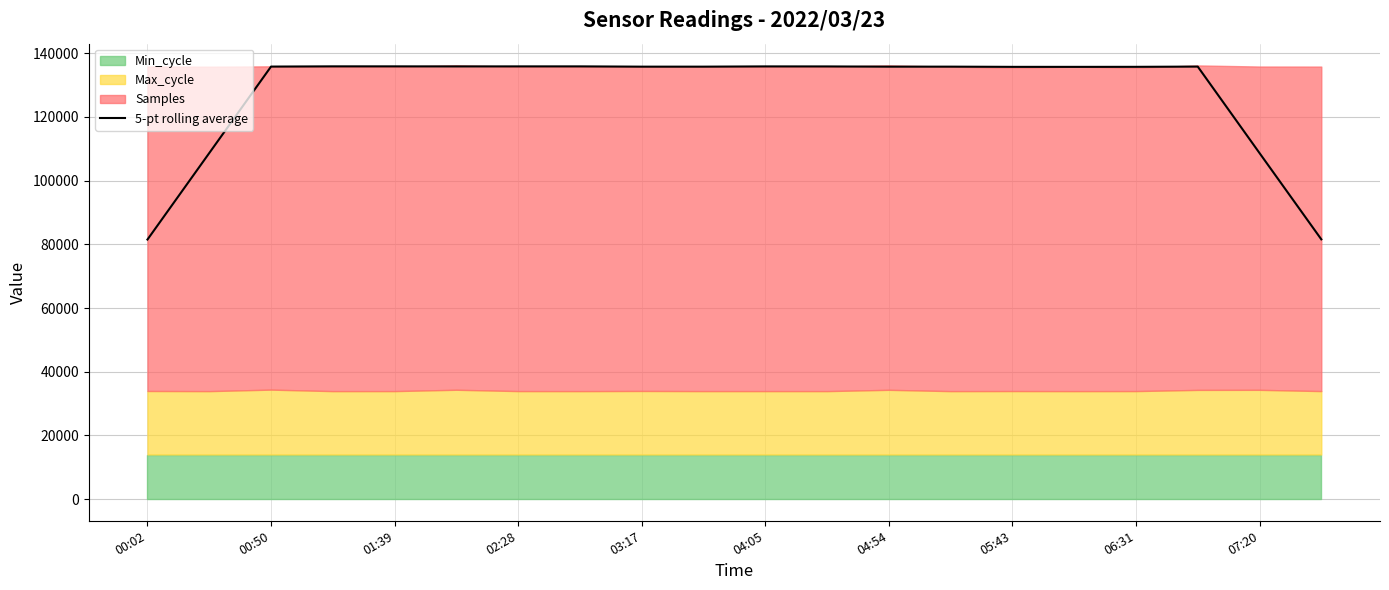

What is the highest value of the 5-pt rolling average series?

135904.1